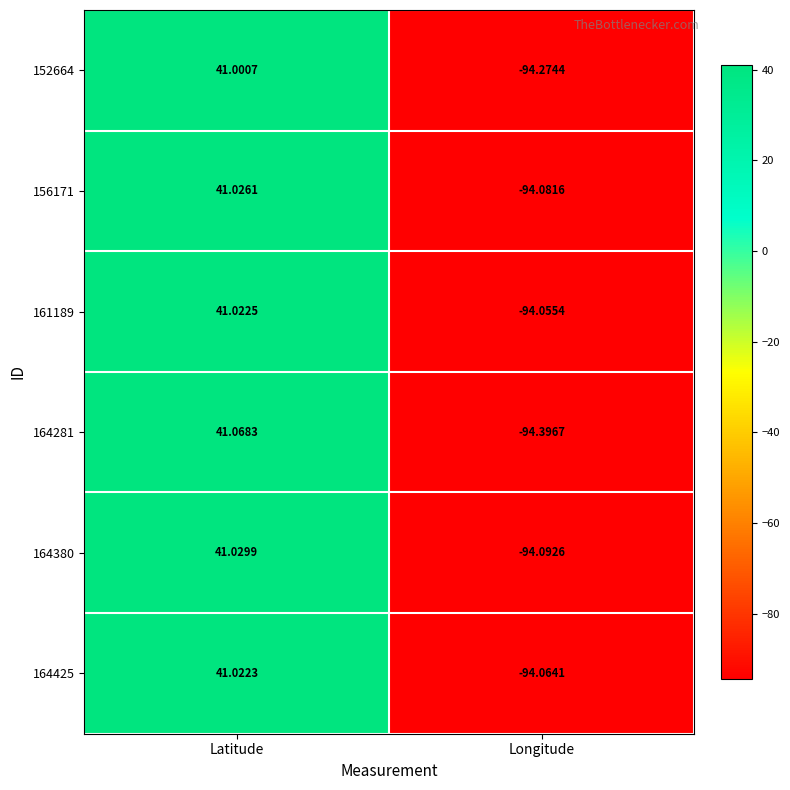

Which series has the widest spread of values?

164281